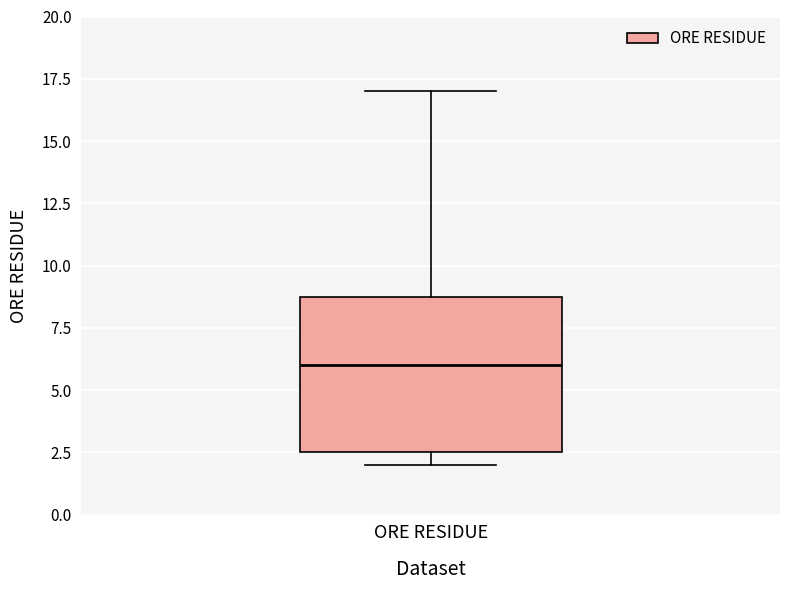

Read this box plot against the y-axis: the position of the median line, the range covered by the box, and the ends of both whiskers. The values are not printed on the chart, so give them approximately, as read against the axis.

median 6.0, box 2.5 to 9.0, whiskers 2.0 to 17.0